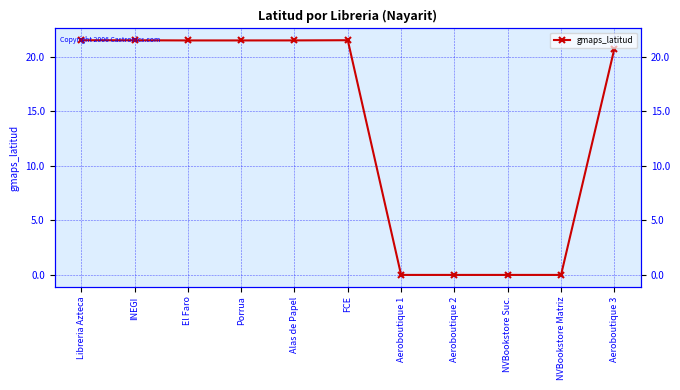

Reading left to right, extract all data points from this chart.

Libreria Azteca=21.5	INEGI=21.5	El Faro=21.5	Porrua=21.5	Alas de Papel=21.5	FCE=21.5	Aeroboutique 1=0.0	Aeroboutique 2=0.0	NVBookstore Suc.=0.0	NVBookstore Matriz=0.0	Aeroboutique 3=20.7